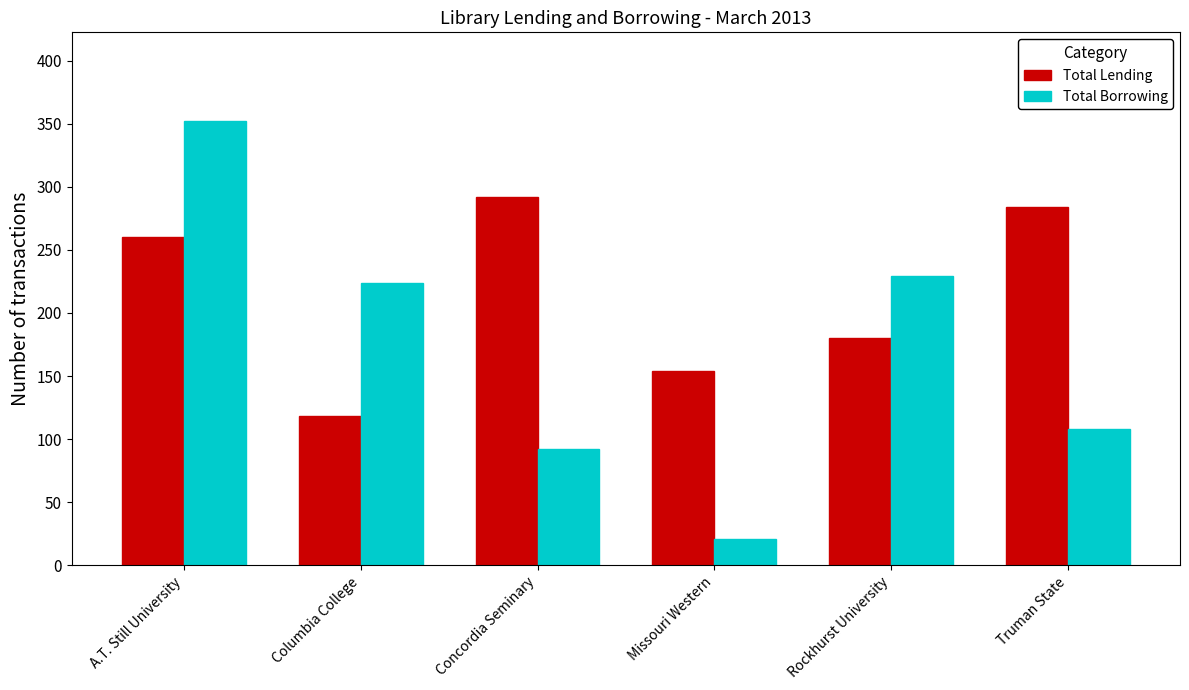

Which series has the largest total across all categories?

Total Lending